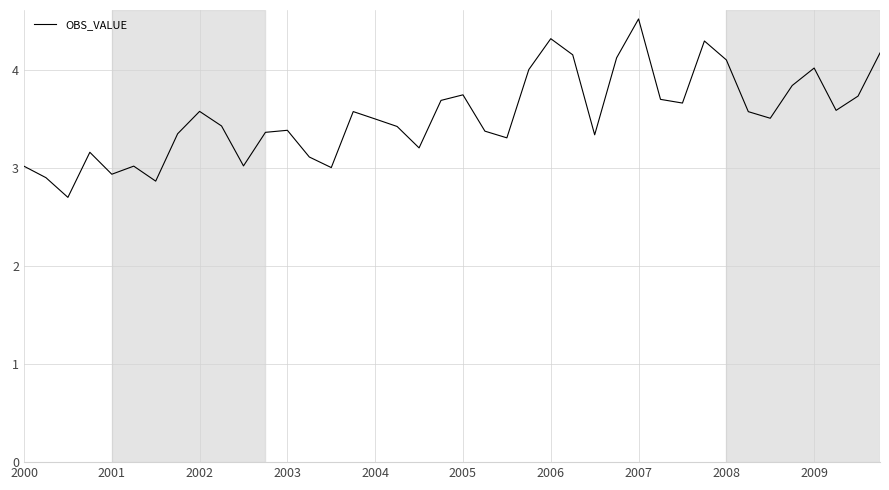

What is the greatest value displayed?

4.5